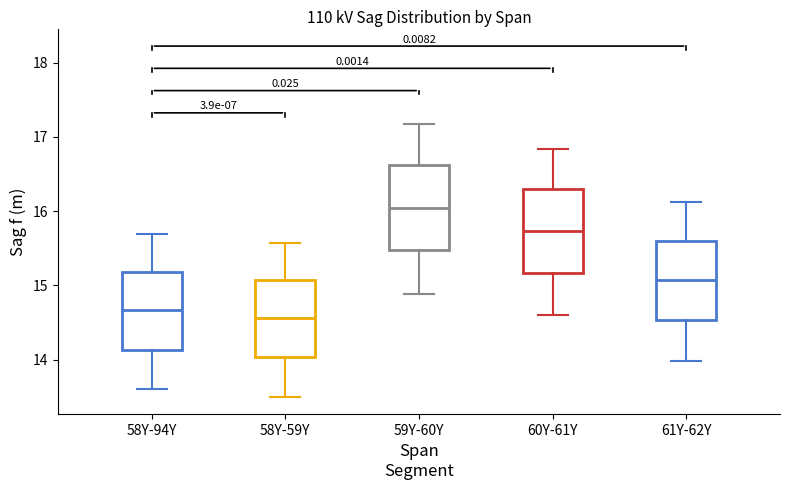

Which box's median line is the lowest?

58Y-59Y